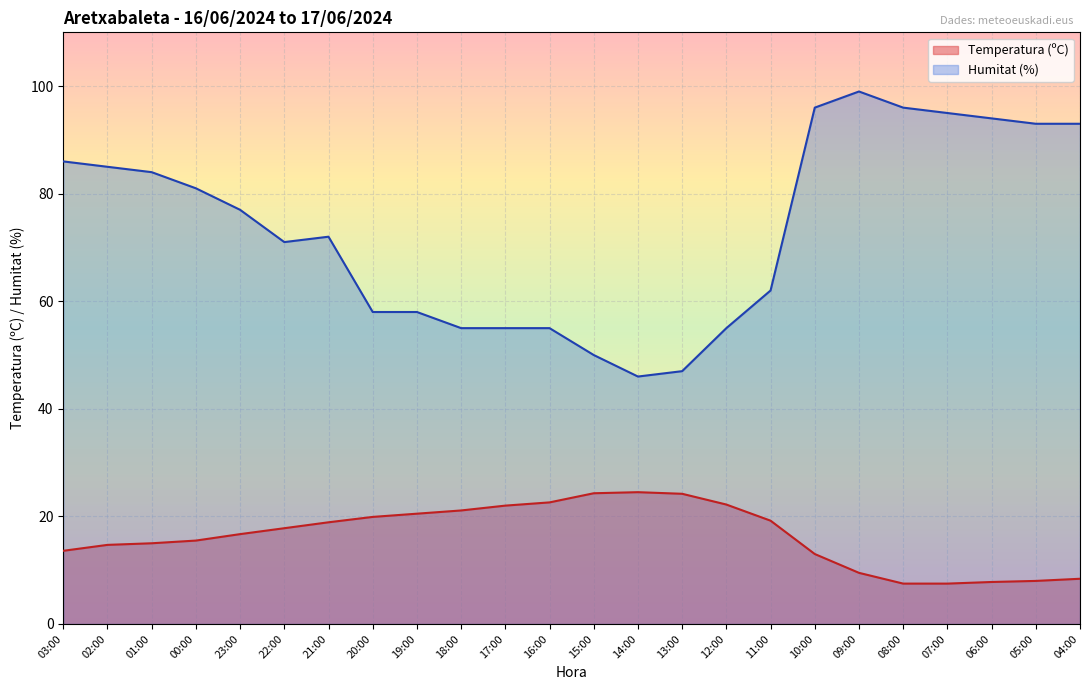

How many data points in Humitat (%) are above 77?

11